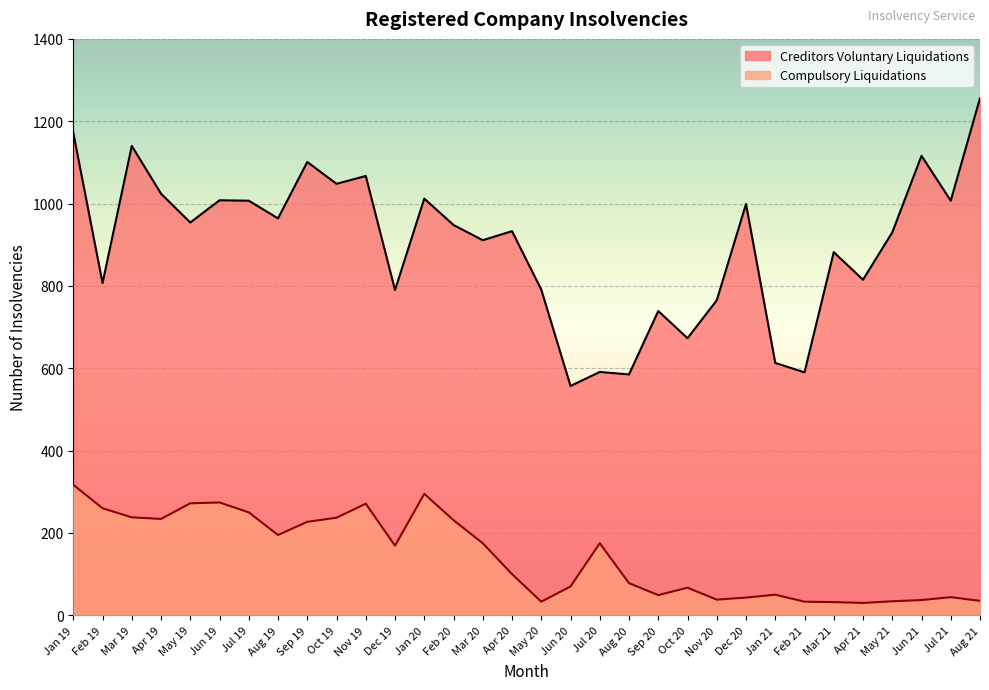

At which category is the sum across all series the highest?

Jan 19